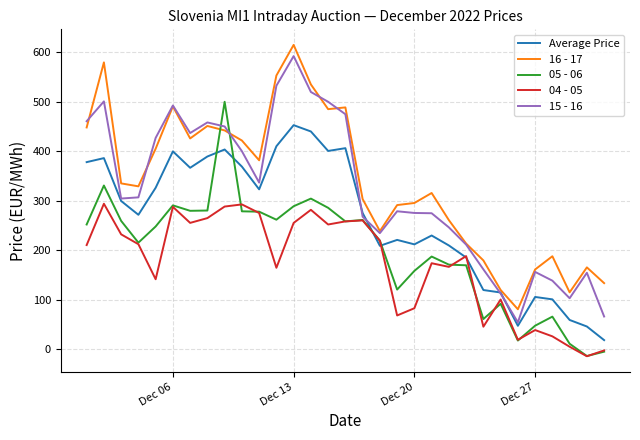

True or false: Average Price and 05 - 06 cross at least once.

True